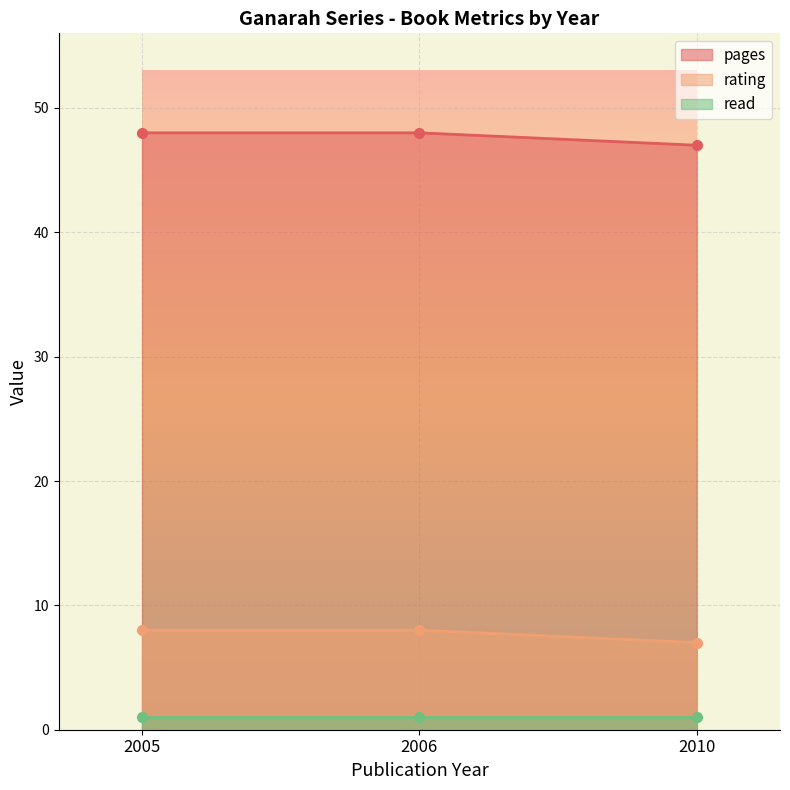

Rank the categories by pages value from lowest to highest.

2010, 2005, 2006